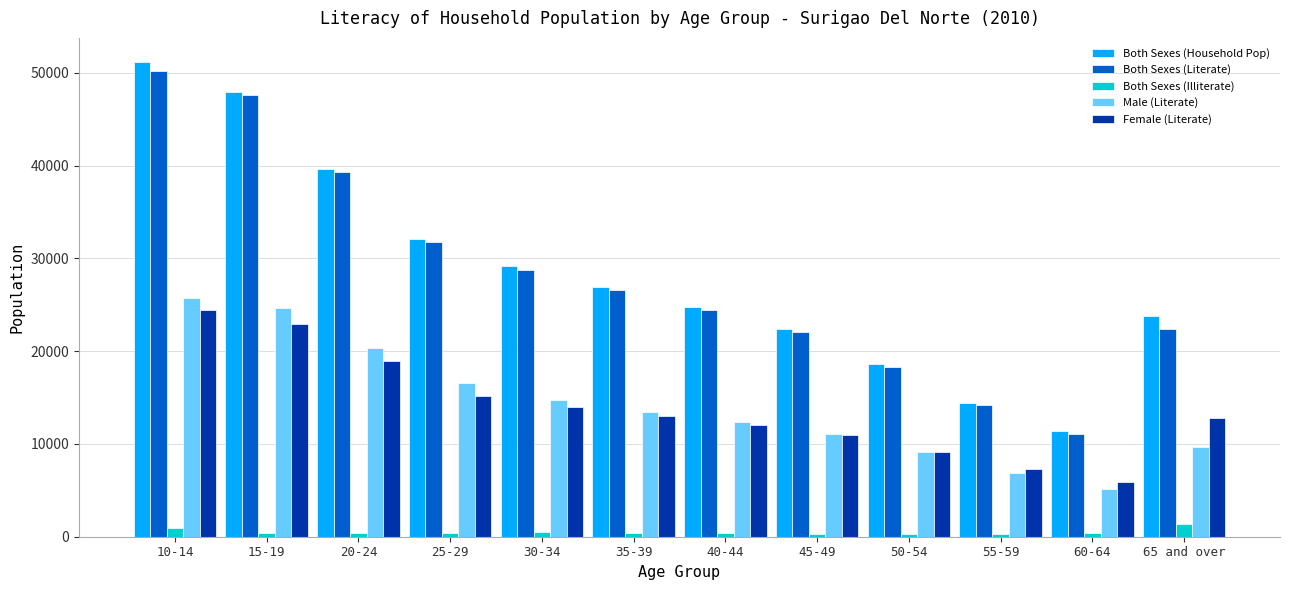

Are the bars horizontal?

No